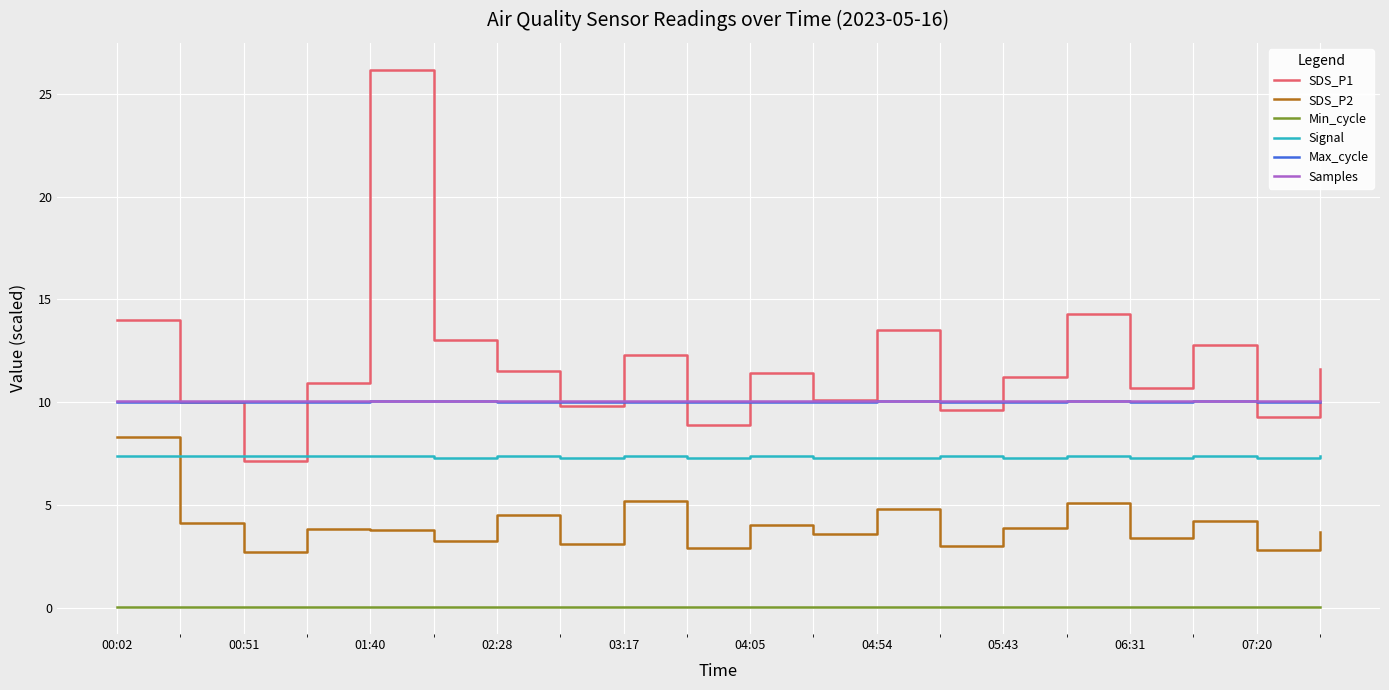

True or false: Max_cycle and Signal cross at least once.

False